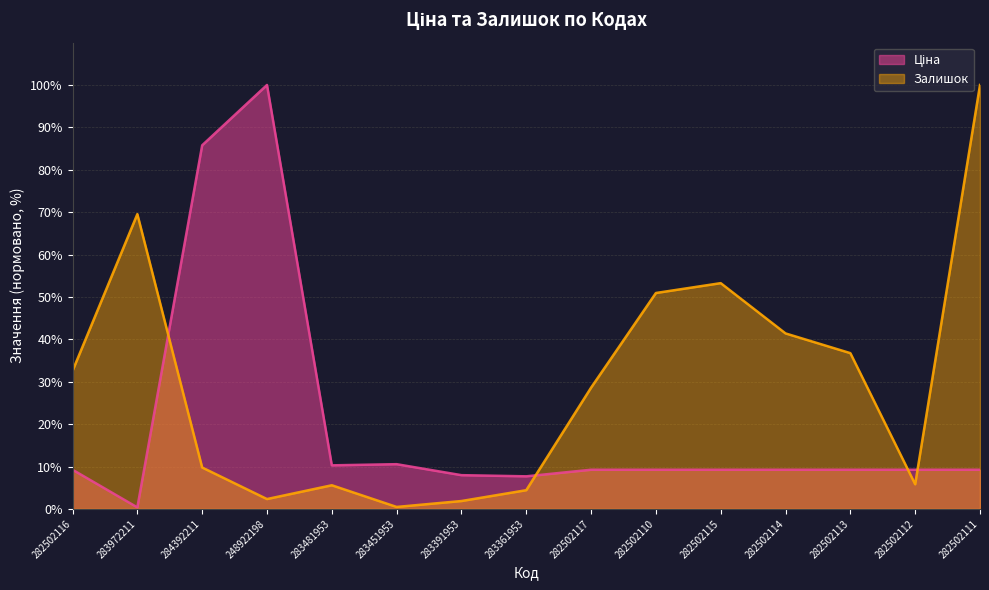

Which series has the widest spread of values?

Ціна